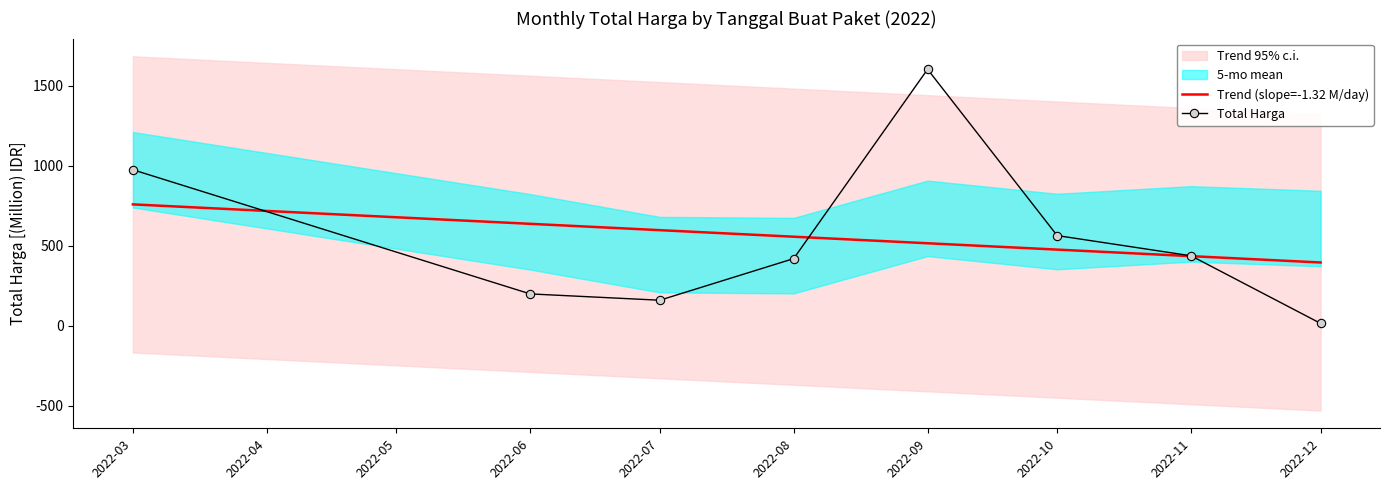

How many data points in Trend (slope=-1.32 M/day) are less than 557?

4